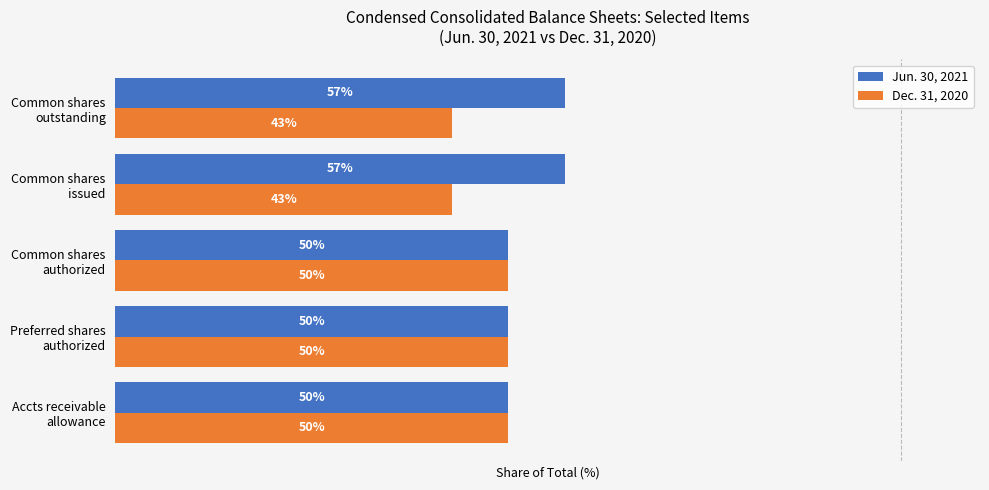

List the series in order of their peak value, highest first.

Jun. 30, 2021, Dec. 31, 2020